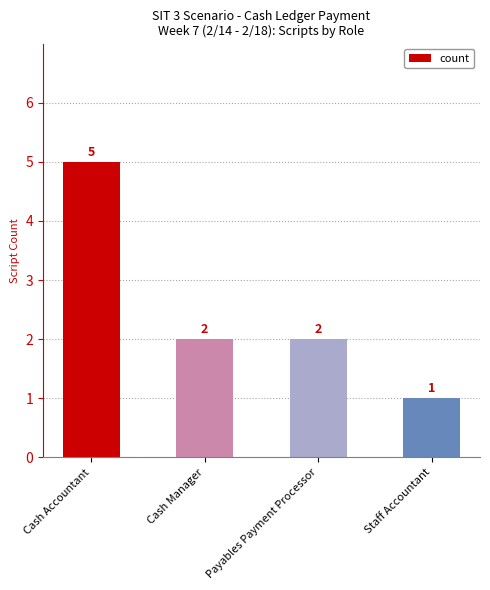

How many bars are there in total?

4